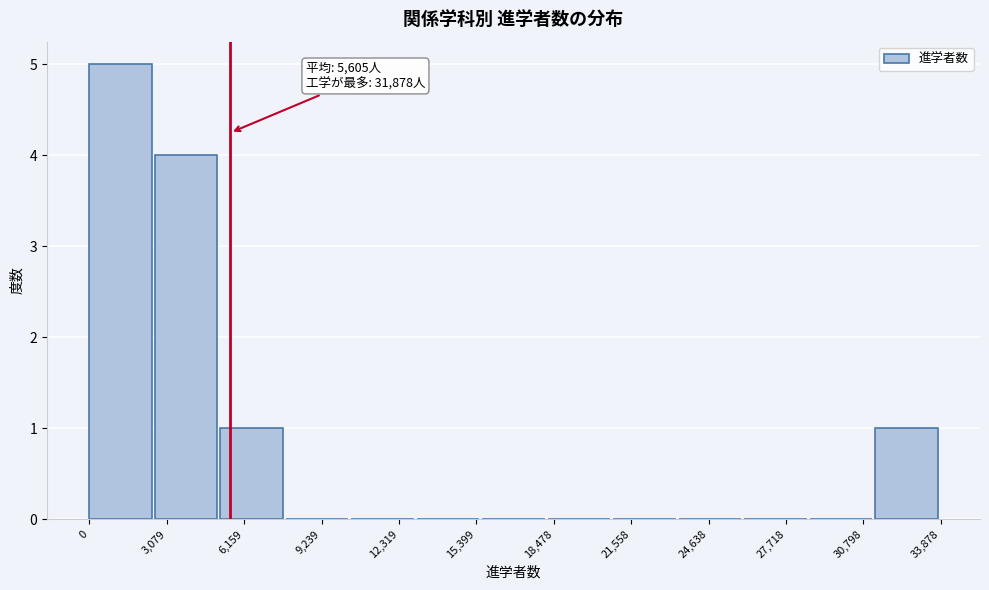

Over which range of the x-axis is the bar tallest?

0 to 2500